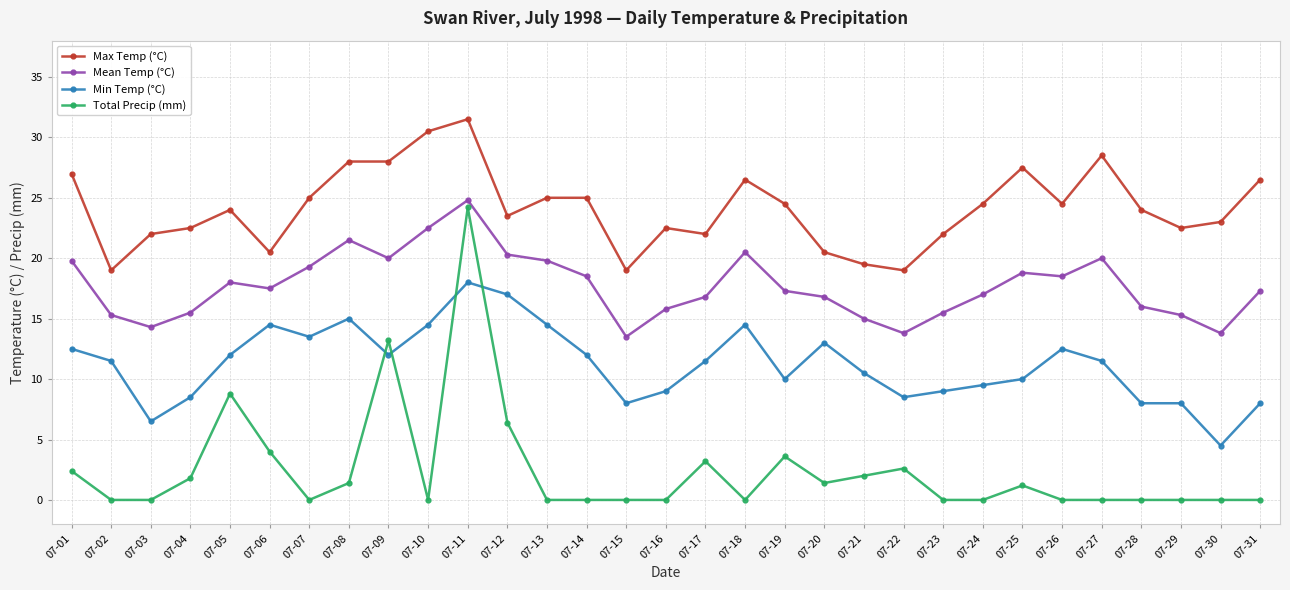

The Mean Temp (°C) series shows 28.6 at 07-20. True or false?

False